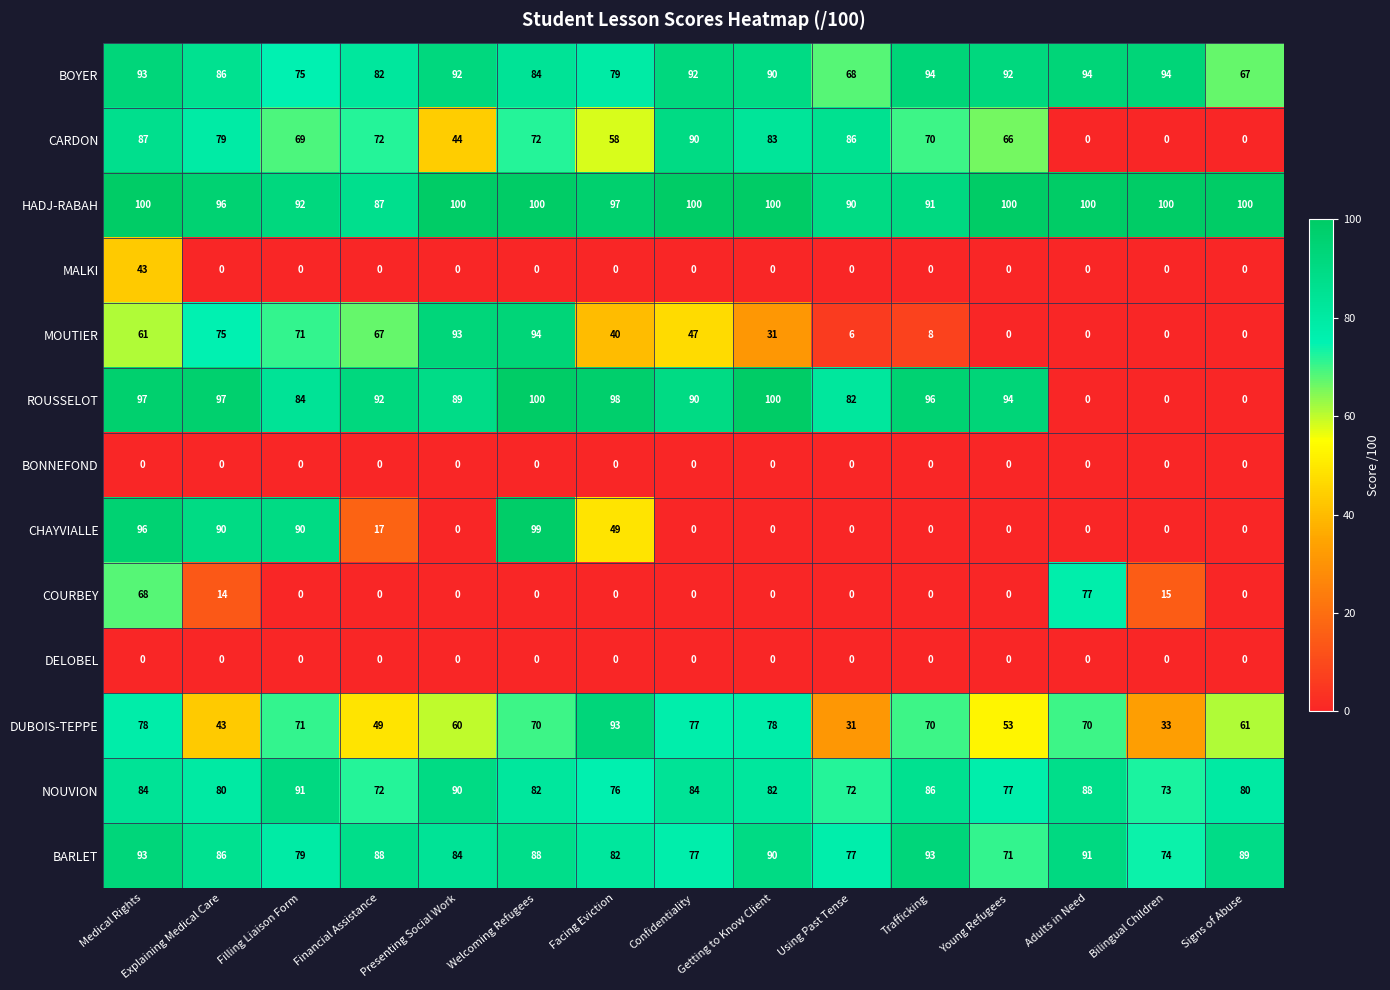

What is the maximum value for BARLET?

93